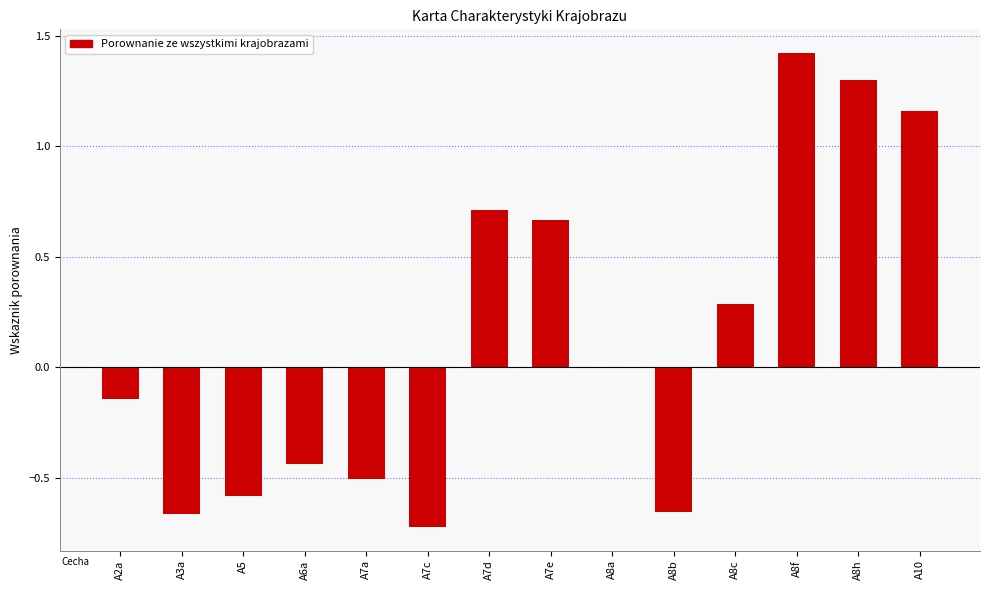

What is the sum of the values at A8f and A3a?

0.8